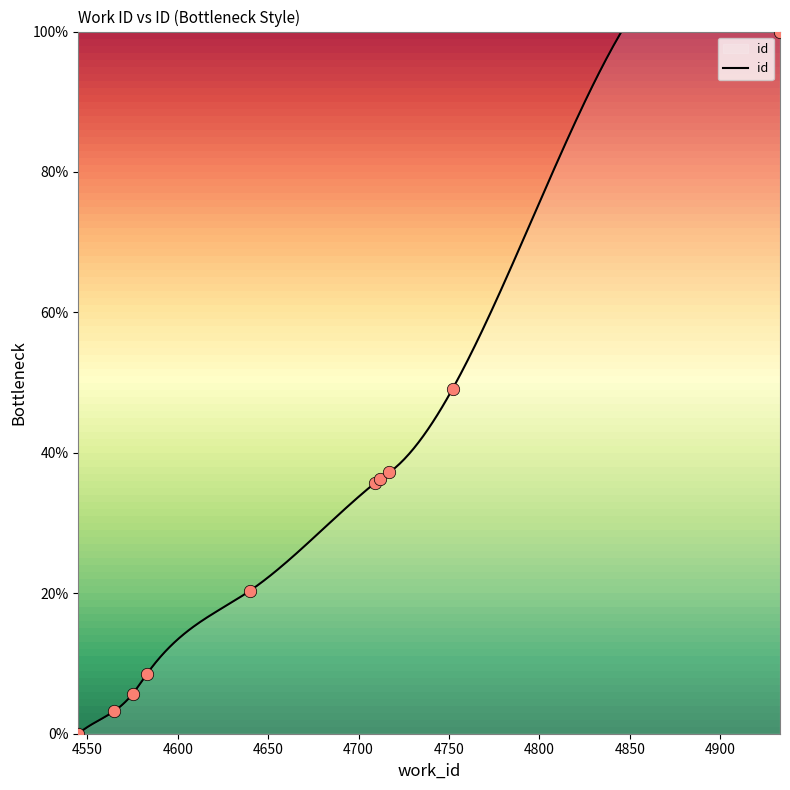

What is the change in value from 4545 to 4583?

+8.5